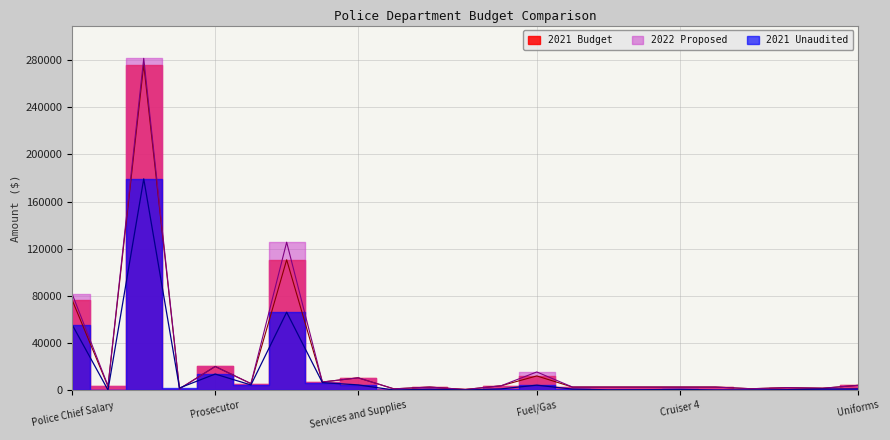

Reading right to left, extract all data points from this chart.

2021 Budget: Uniforms=4000.0	Training=1500.0	Printer/Copier=2000.0	Mileage=1100.0	Tech Support=2500.0	Cruiser 4=2500.0	Cruiser 3=2500.0	Cruiser 2=2500.0	Cruiser 1=2500.0	Fuel/Gas=11957.0	Ammo/Range=3600.0	Postage=450.0	Office Supplies=2500.0	Animal Control=1000.0	Services and Supplies=10358.0	Telephone & Communications=6800.0	Retirement=110592.0	Social Security=5399.0	Prosecutor=20000.0	Special Detail=1000.0	Officer Salary=276326.0	Holiday=3046.0	Police Chief Salary=76160.0
2021 Unaudited: Uniforms=947.9	Training=790.0	Printer/Copier=310.6	Mileage=59.0	Tech Support=35.0	Cruiser 4=518.0	Cruiser 3=266.0	Cruiser 2=197.2	Cruiser 1=778.0	Fuel/Gas=4140.4	Ammo/Range=961.0	Postage=11.6	Office Supplies=646.1	Animal Control=0.0	Services and Supplies=4351.4	Telephone & Communications=6280.9	Retirement=66103.0	Social Security=4295.5	Prosecutor=13569.1	Special Detail=1732.5	Officer Salary=179314.2	Holiday=0.0	Police Chief Salary=55277.0
2022 Proposed: Uniforms=4000.0	Training=1500.0	Printer/Copier=2000.0	Mileage=1100.0	Tech Support=2500.0	Cruiser 4=2500.0	Cruiser 3=2500.0	Cruiser 2=2500.0	Cruiser 1=2500.0	Fuel/Gas=15330.0	Ammo/Range=3600.0	Postage=450.0	Office Supplies=2500.0	Animal Control=1000.0	Services and Supplies=10358.0	Telephone & Communications=6800.0	Retirement=125505.0	Social Security=5478.0	Prosecutor=20000.0	Special Detail=1000.0	Officer Salary=281643.0	Holiday=3589.0	Police Chief Salary=81249.0